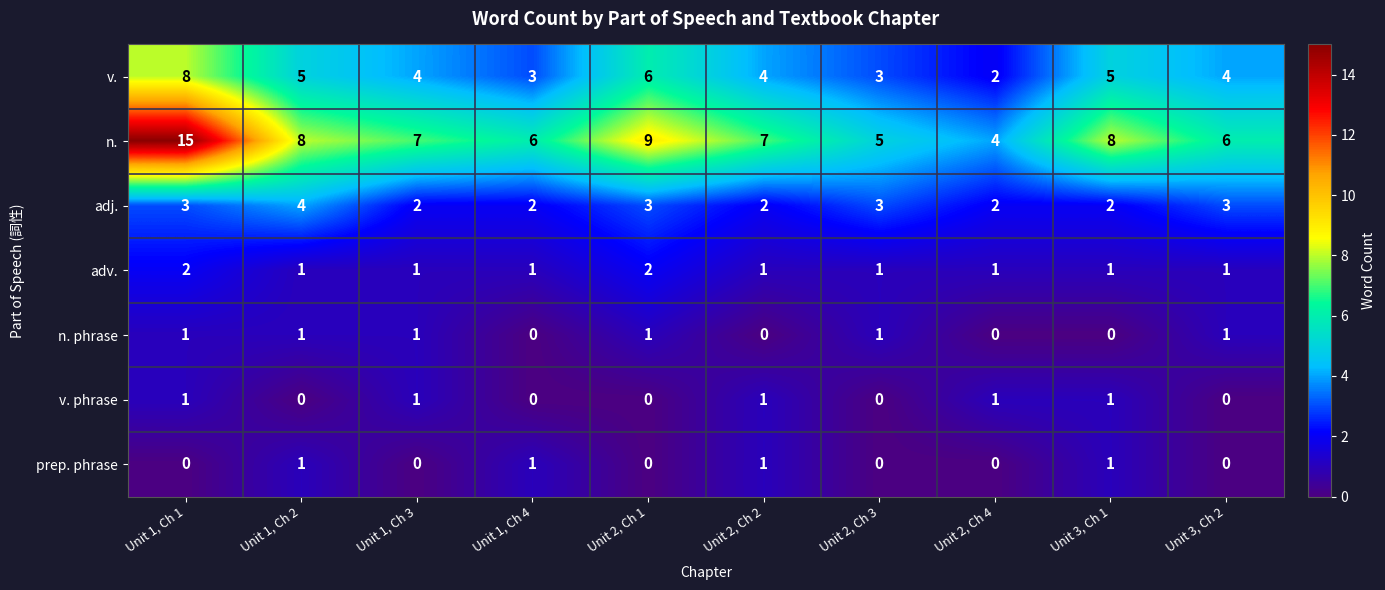

Where is n. nearest to the value 9?

Unit 2, Ch 1